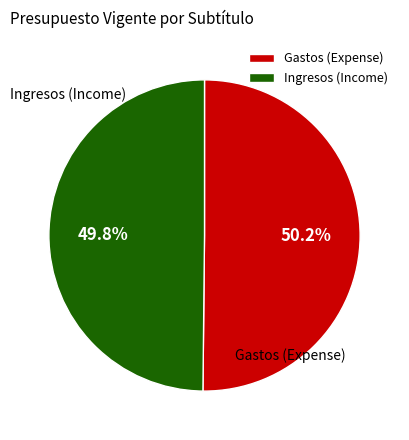

Is there a majority slice in this chart?

Yes